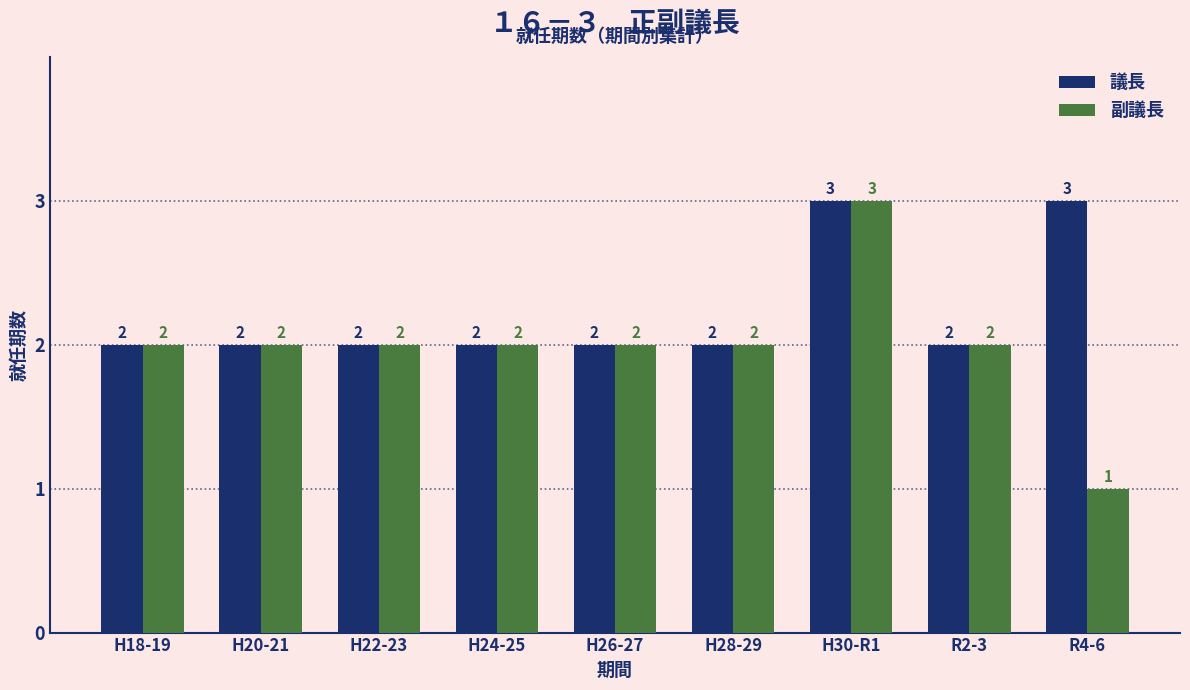

Reading left to right, transcribe all the data shown in this chart.

議長: 2	2	2	2	2	2	3	2	3
副議長: 2	2	2	2	2	2	3	2	1